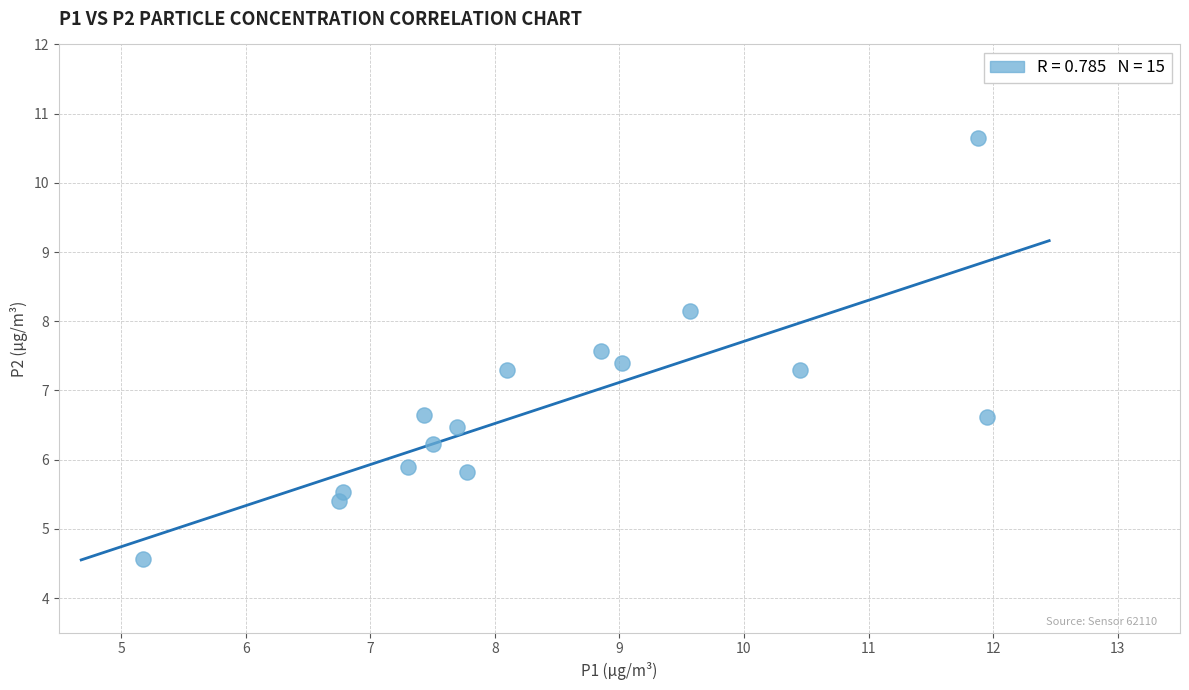

What is the range of Y values (max minus min)?

6.1